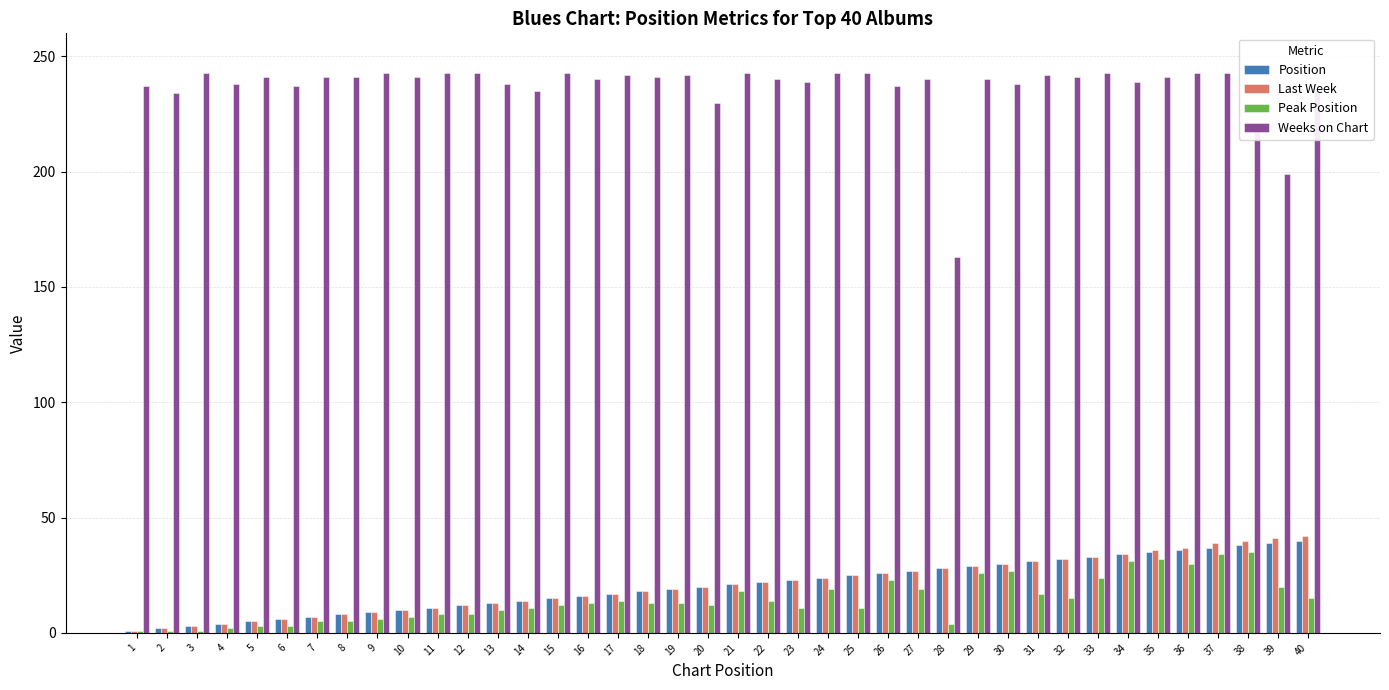

Is it true that Last Week equals 6 at 6?

True